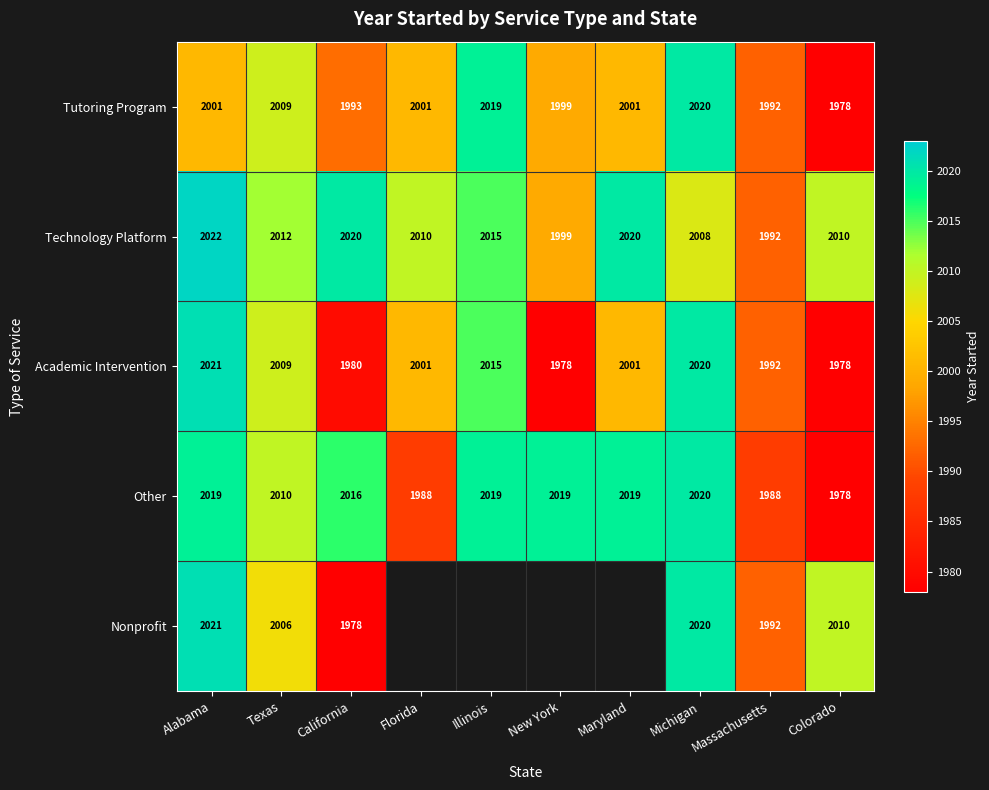

How many series are shown in this chart?

5